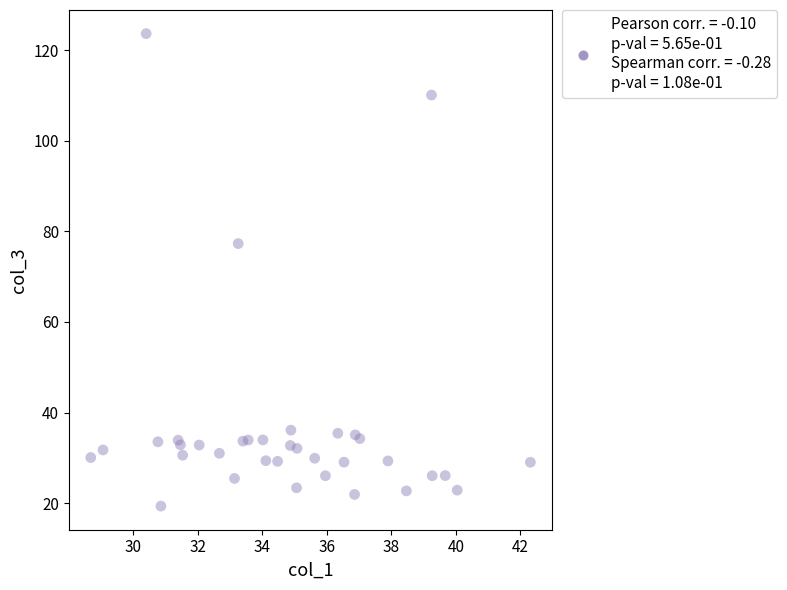

What Y value in the scatter plot is closest to 71?

77.3